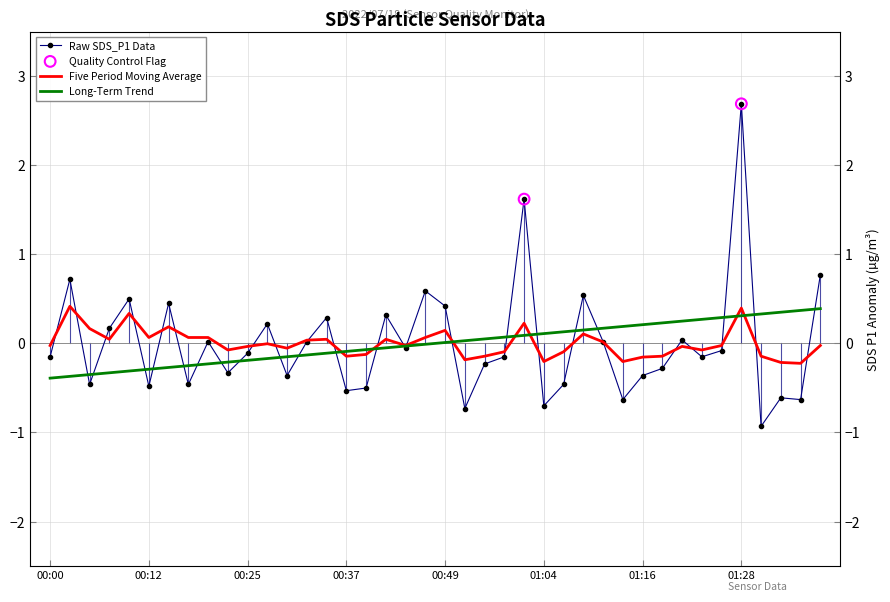

Is the value of SDS_P1 at 00:12 greater than the value of Long_Term_Trend at 00:07?

No